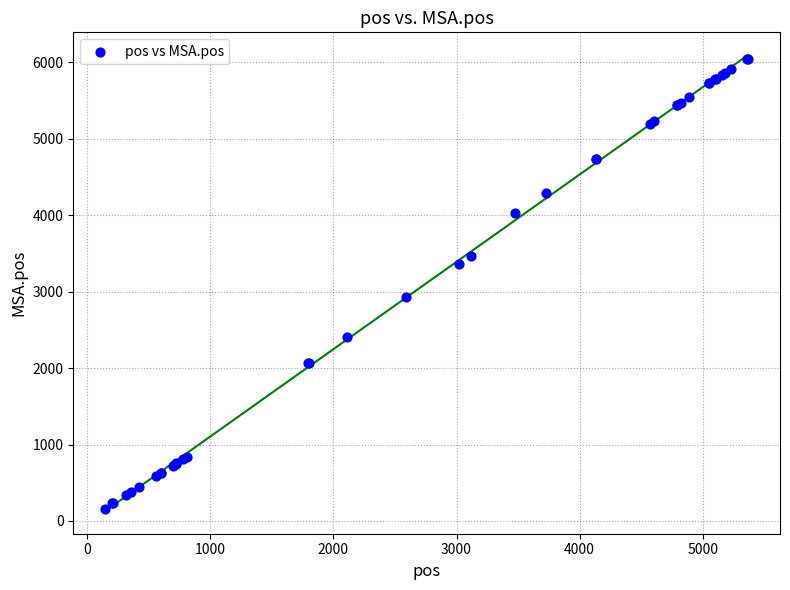

What Y value in the scatter plot is closest to 3100?

2930